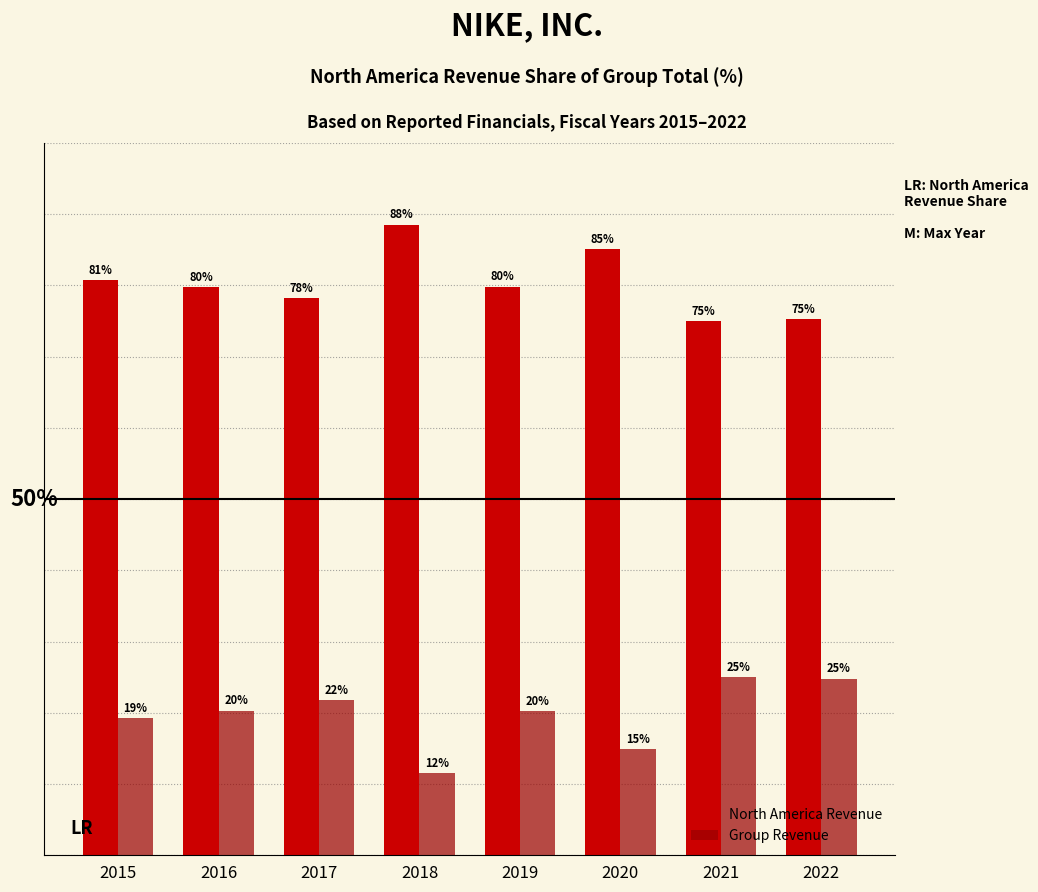

Is the value of Group Revenue at 2021 greater than the value of North America Revenue at 2015?

No